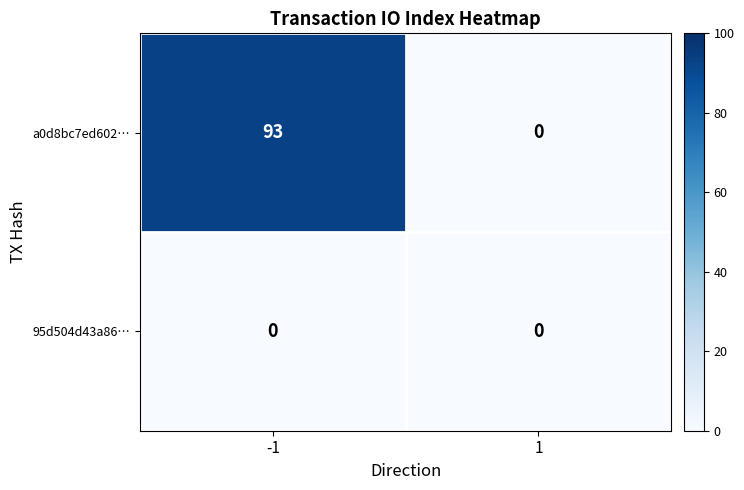

What is the greatest value displayed?

93